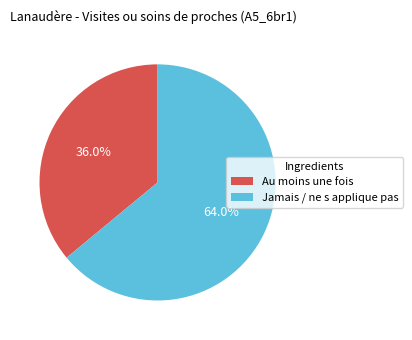

What is the largest slice in the pie chart?

Jamais / ne s applique pas